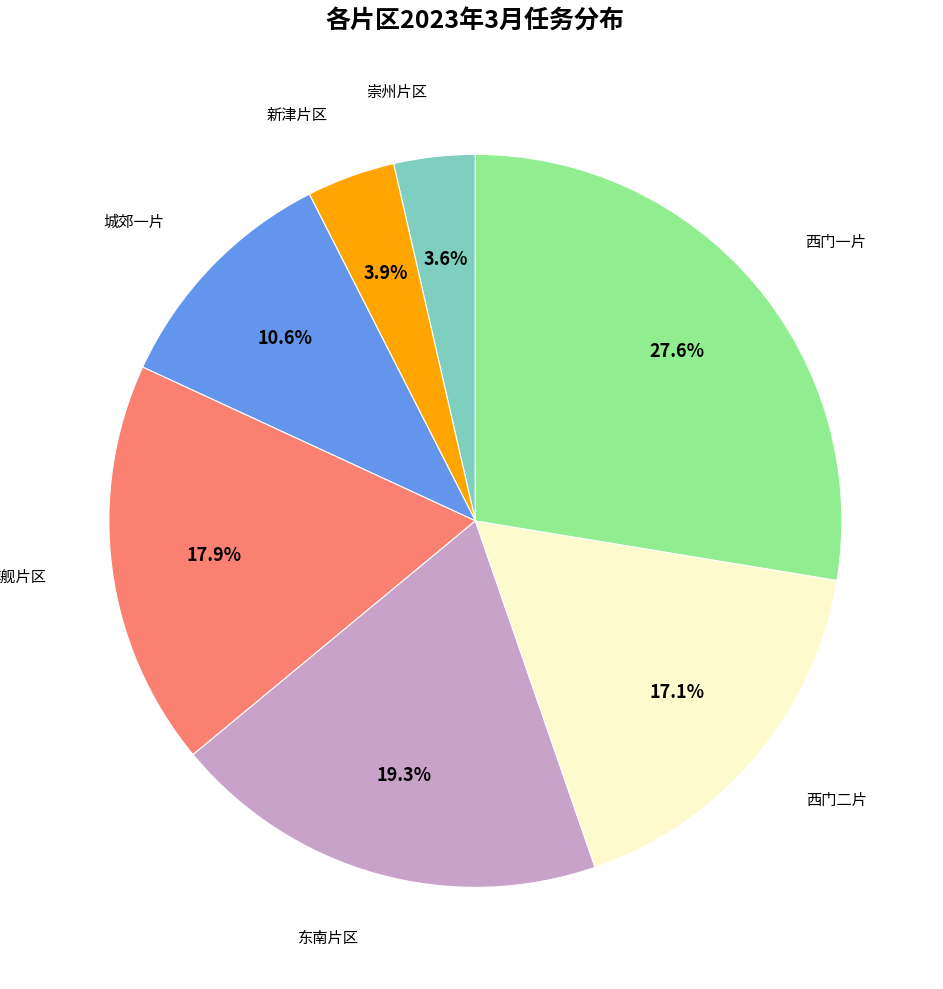

Is there any slice that represents more than half of the pie?

No